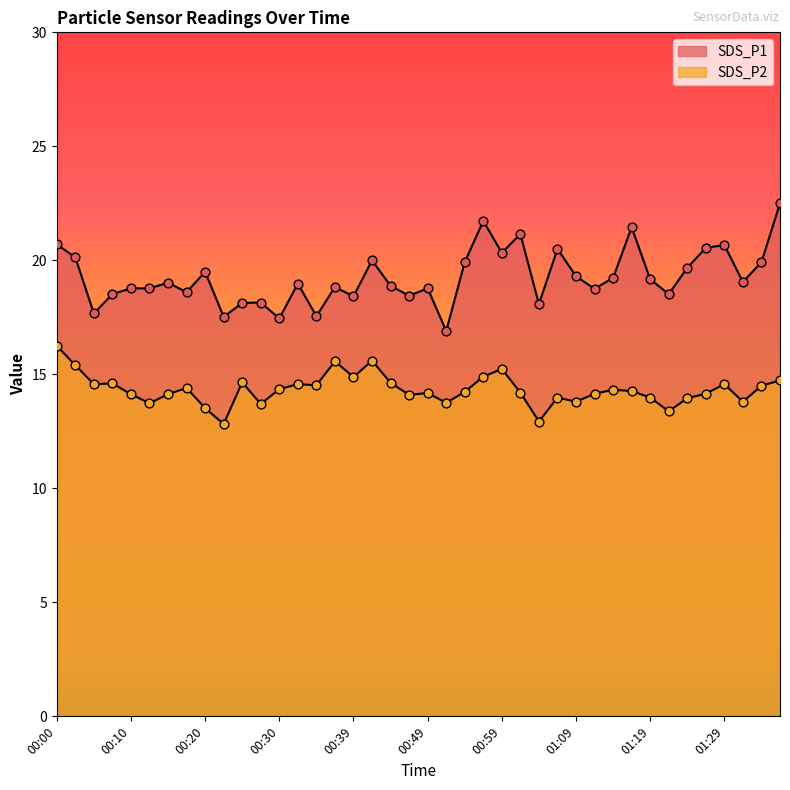

Which series contains the highest Y value?

SDS_P1